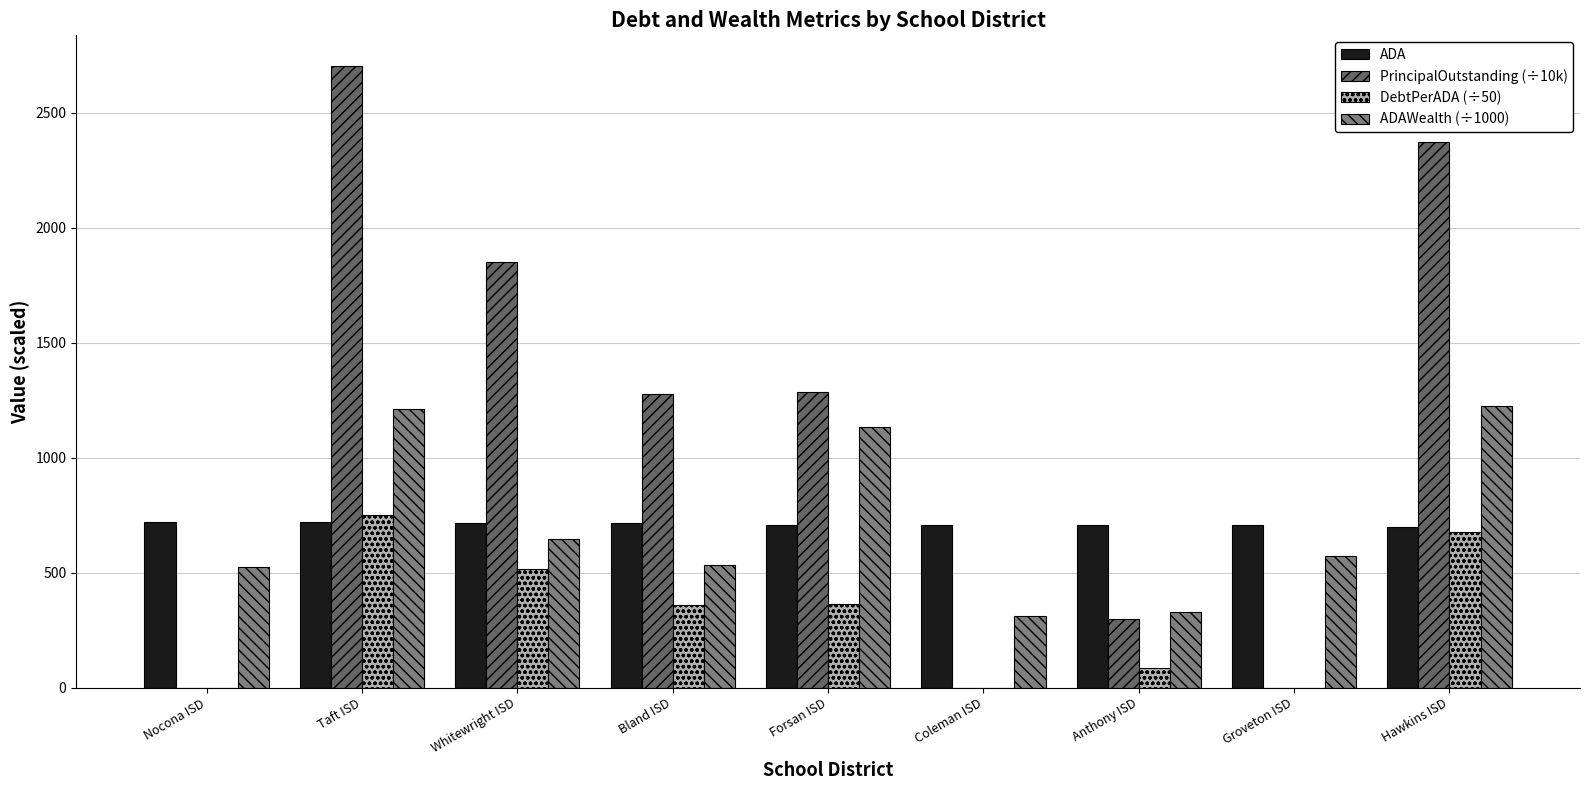

What is the maximum value for PrincipalOutstanding (÷10k)?

2701.5